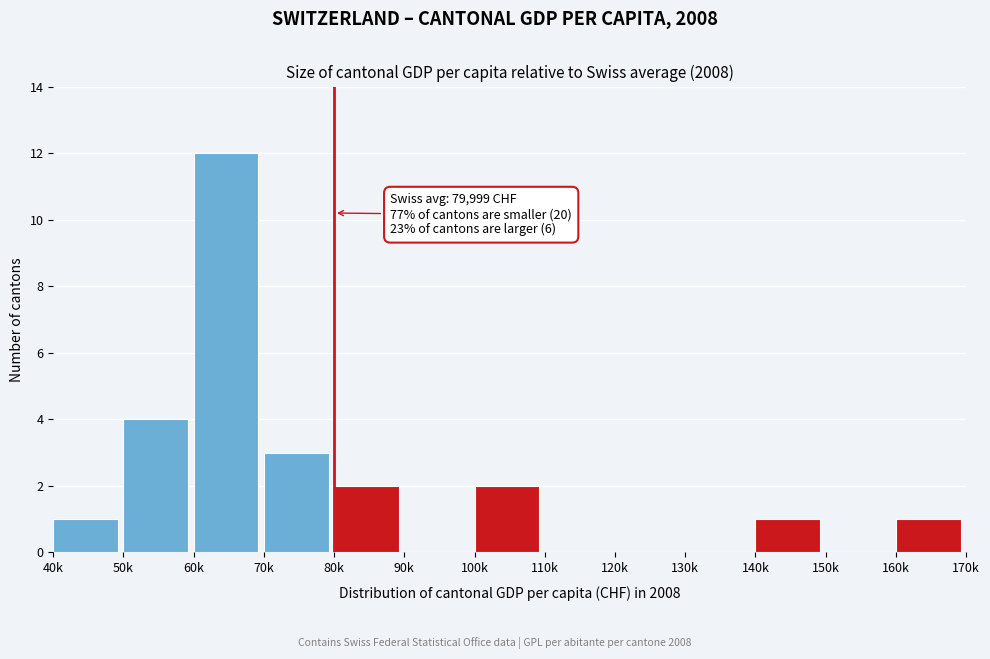

Reading right to left, what are all the values shown in this chart?

160k=1	150k=0	140k=1	130k=0	120k=0	110k=0	100k=2	90k=0	80k=2	70k=3	60k=12	50k=4	40k=1